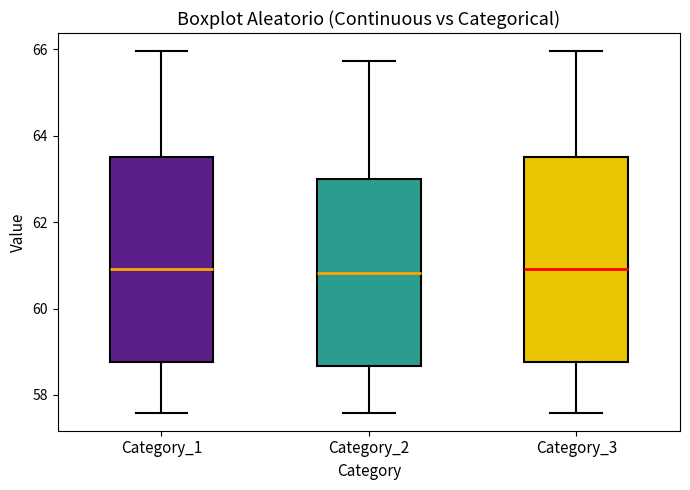

Reading left to right, transcribe this box plot: for each box, give where its median line is, the range the box spans, and where its two whiskers end, as read against the y-axis. The values are not printed on the chart, so give them approximately, as read against the axis.

Category_1: median 61.0, box 58.8 to 63.6, whiskers 57.6 to 66.0
Category_2: median 60.8, box 58.6 to 63.0, whiskers 57.6 to 65.8
Category_3: median 61.0, box 58.8 to 63.6, whiskers 57.6 to 66.0